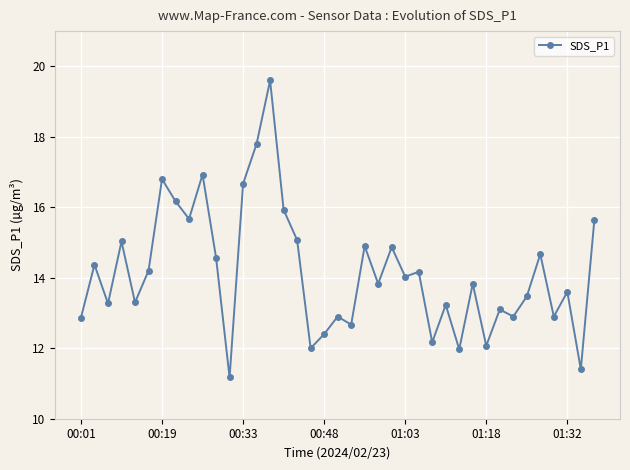

True or false: there are more than 0 points higher than both neighbors.

True